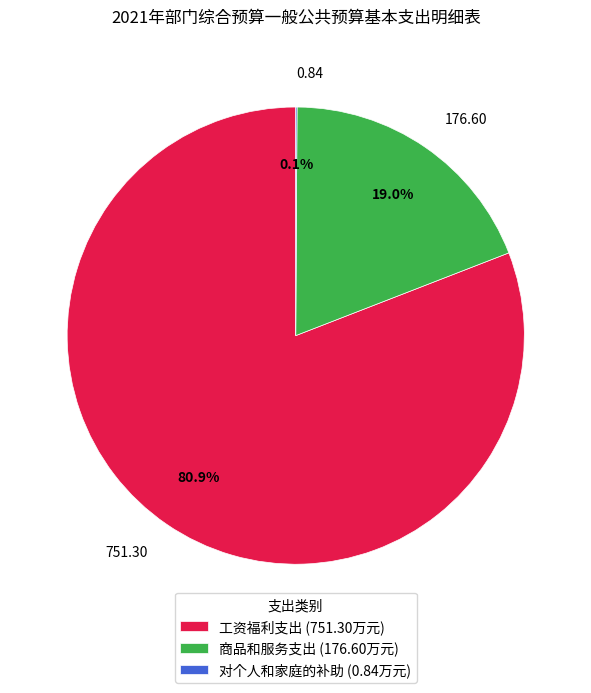

What is the total percentage of 176.60 and 751.30?

99.9%